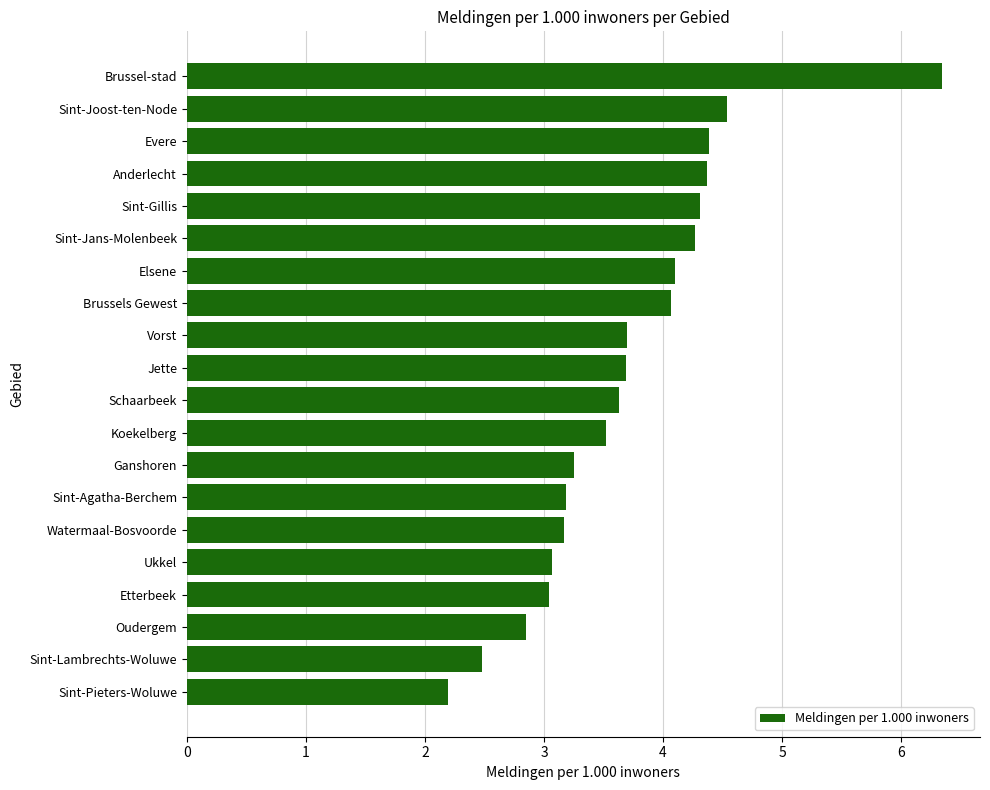

The chart shows a value of 9.4 at Brussel-stad. True or false?

False